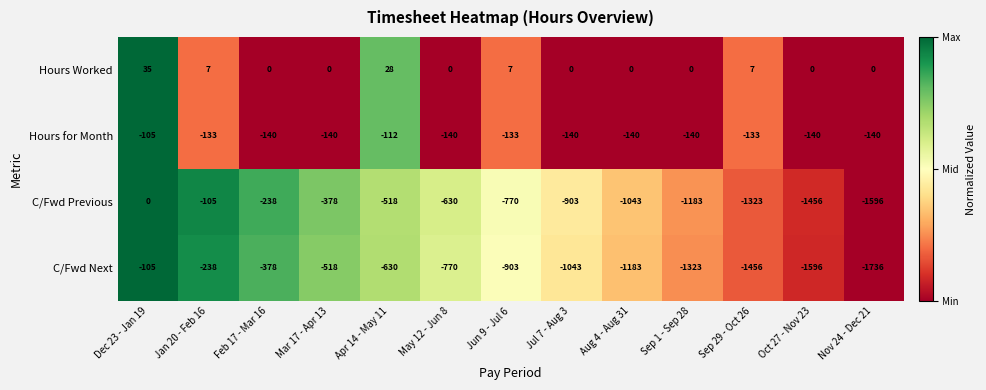

At which category does the chart reach its peak across all series?

Dec 23 - Jan 19